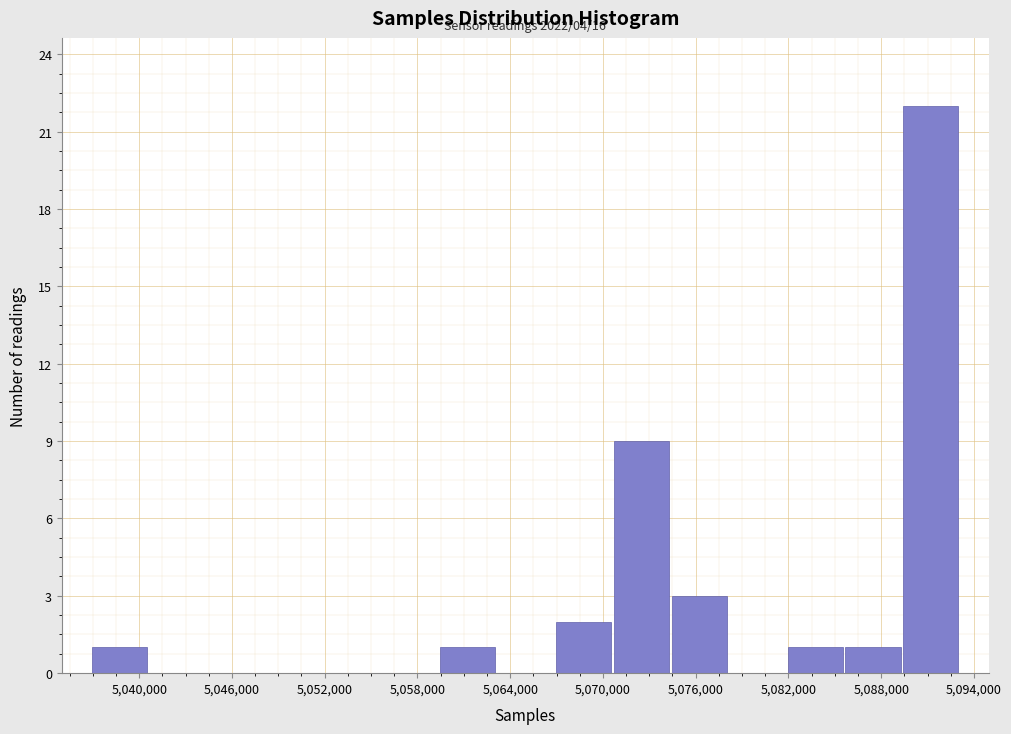

Read against the x-axis, roughly where is the centre of the tallest bar?

5091000